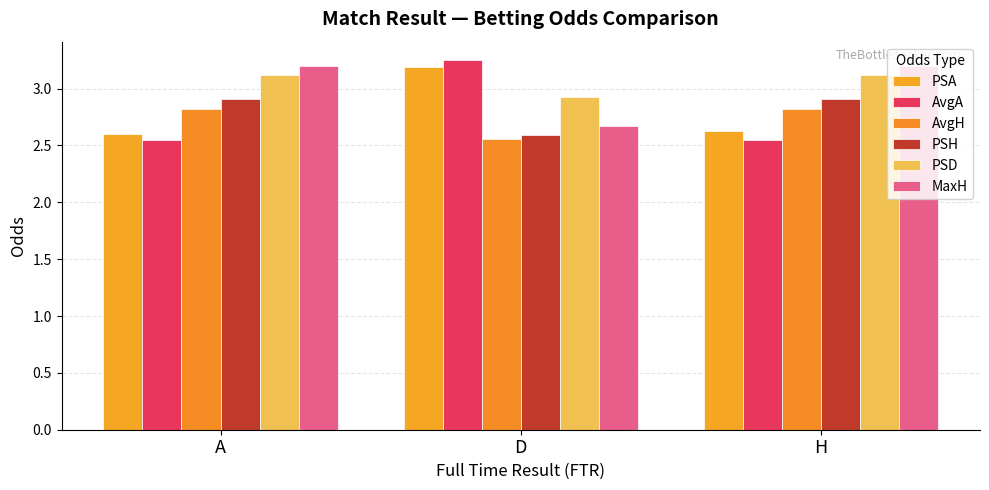

Are the bars grouped side by side (vs. stacked)?

Yes